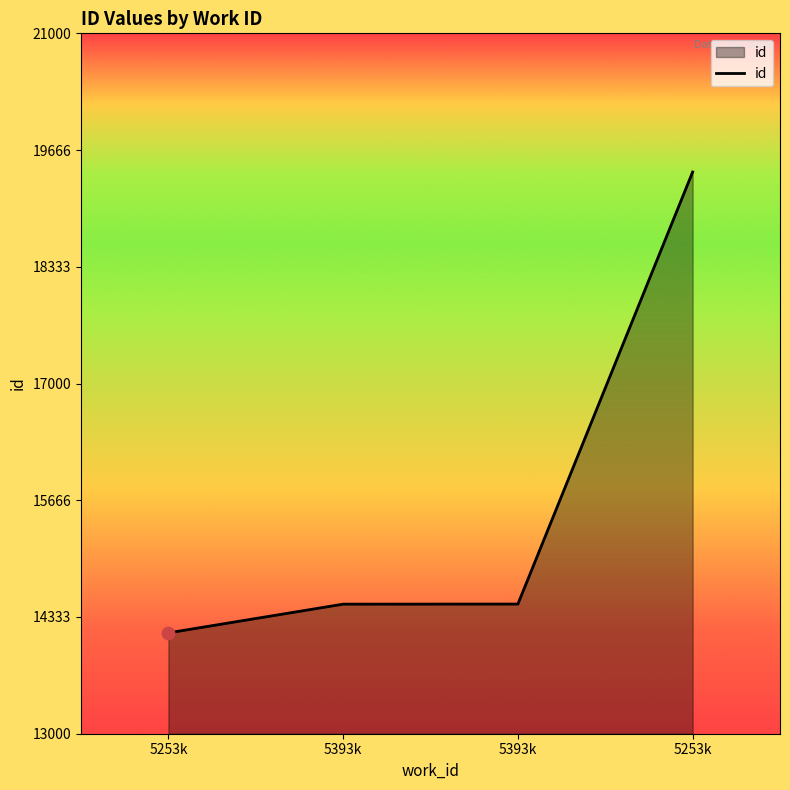

Which has a higher value, 5253k or 5253k?

5253k